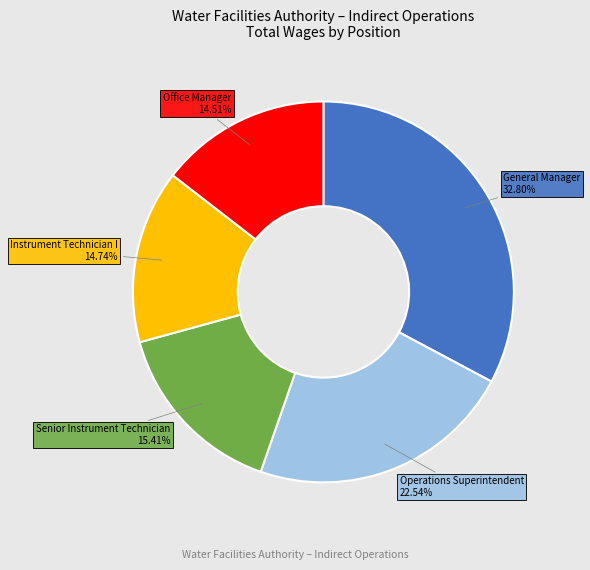

Which category has the biggest portion of the pie?

General Manager